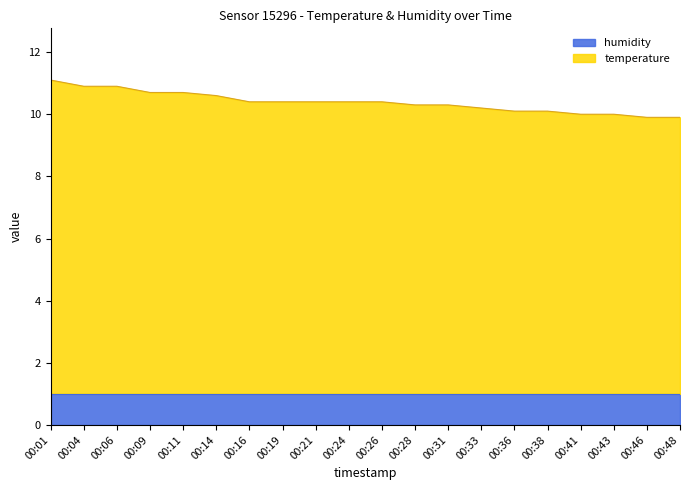

How many data points are less than 10?

2